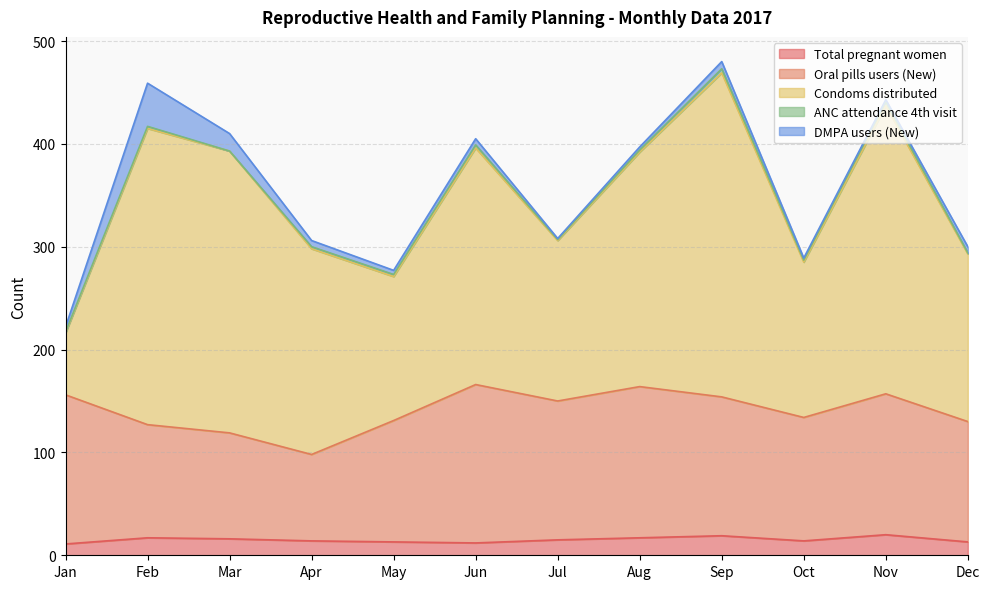

What is the difference between the maximum and minimum values in the DMPA users (New) series?

41